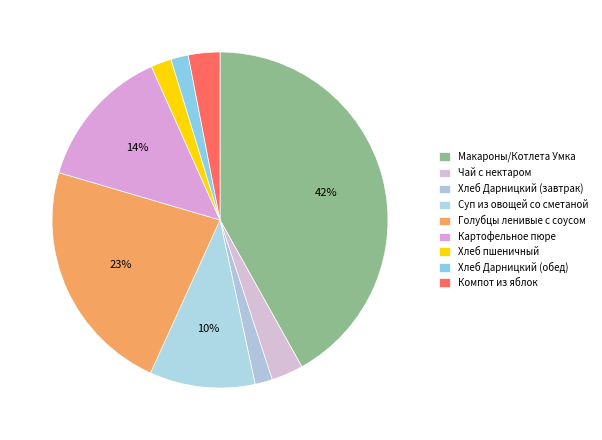

To the nearest percent, what is the difference between the Хлеб Дарницкий (завтрак) and Компот из яблок slice percentages?

1%